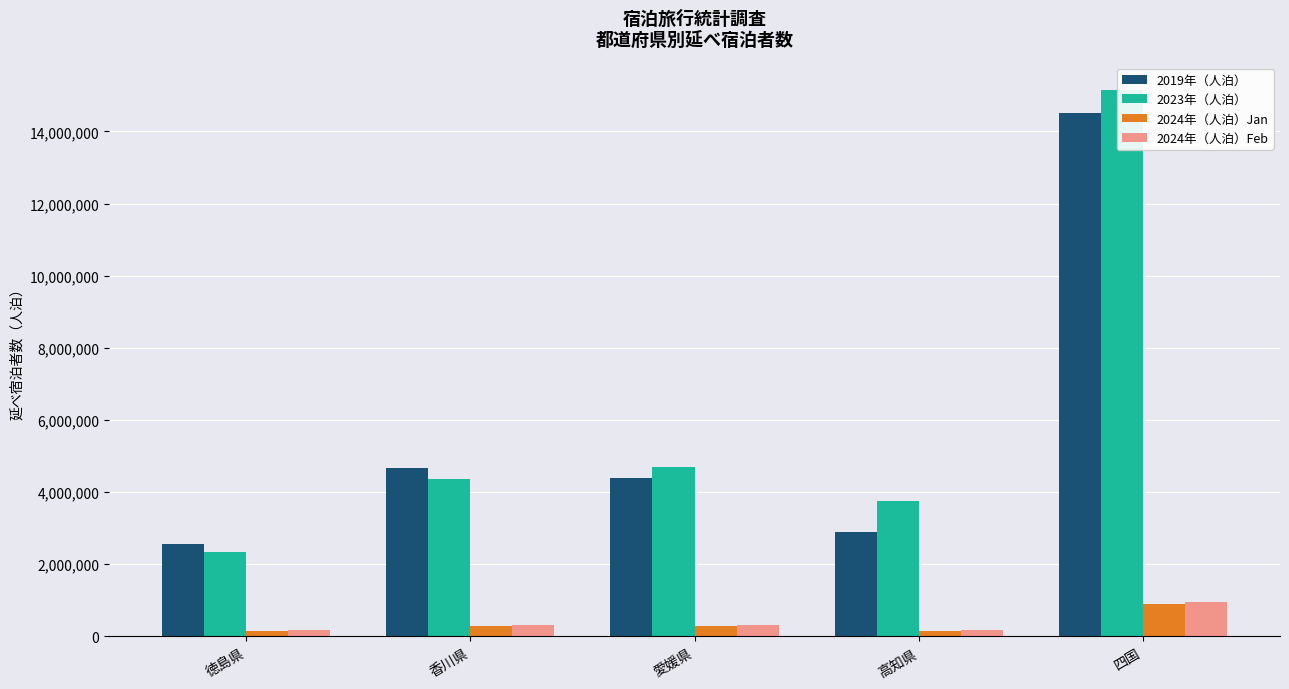

Is it true that 2023年（人泊） equals 4692680 at 愛媛県?

True